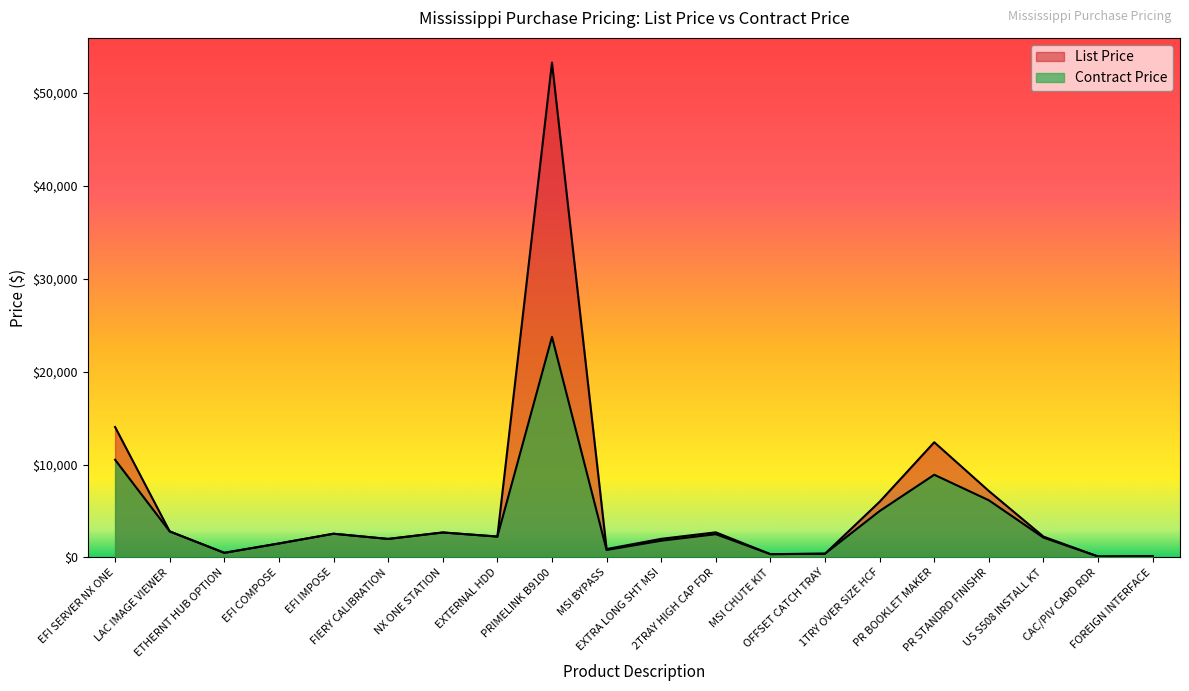

At which label is List Price closest to 26684?

EFI SERVER NX ONE